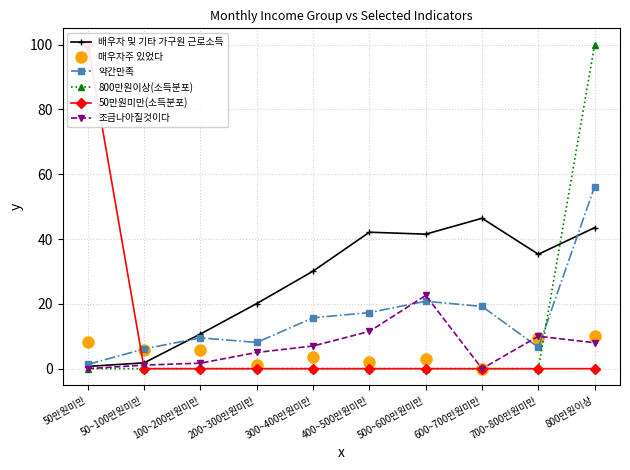

How many values in the 약간만족 series are below 15?

5